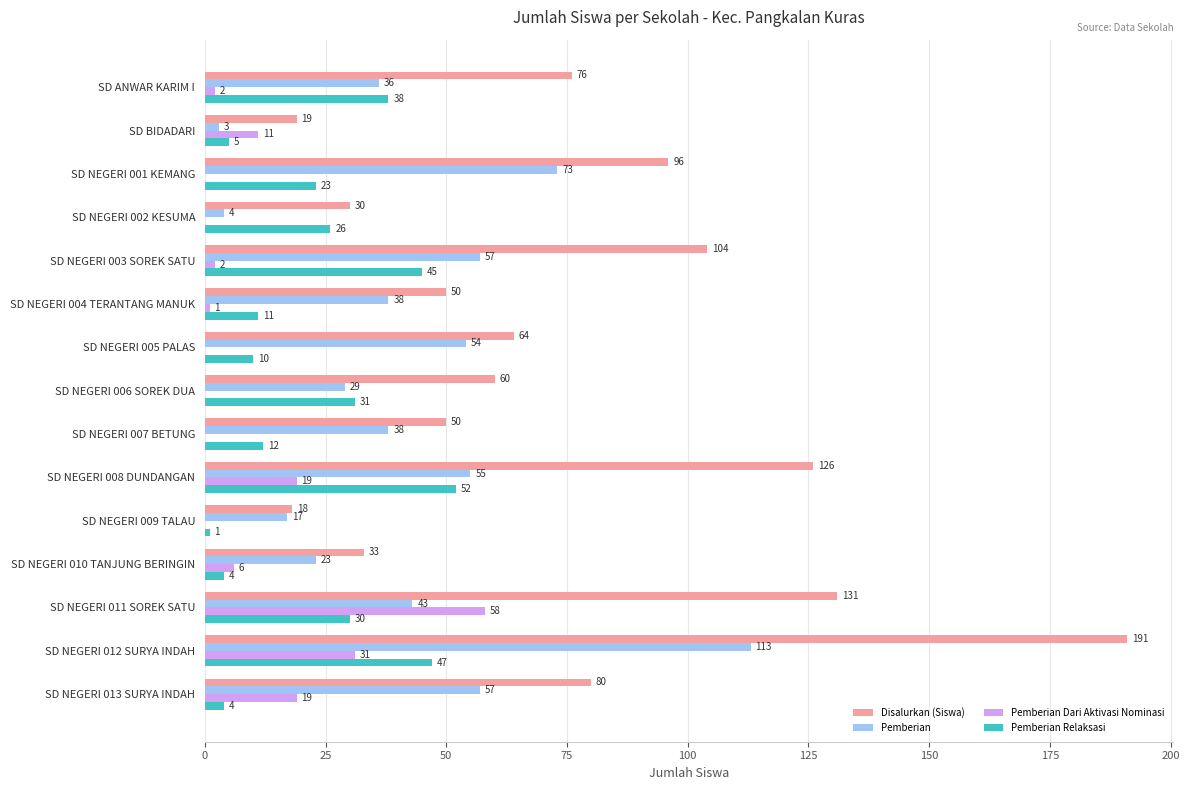

What is the sum of all Pemberian Dari Aktivasi Nominasi values?

149